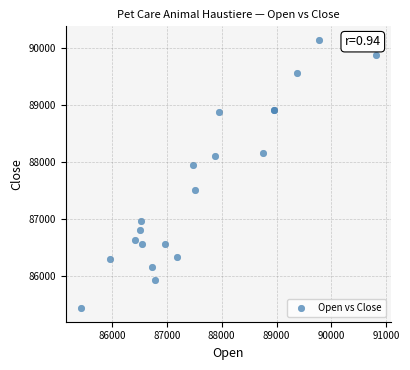

What Y value in the scatter plot is closest to 87791?

87946